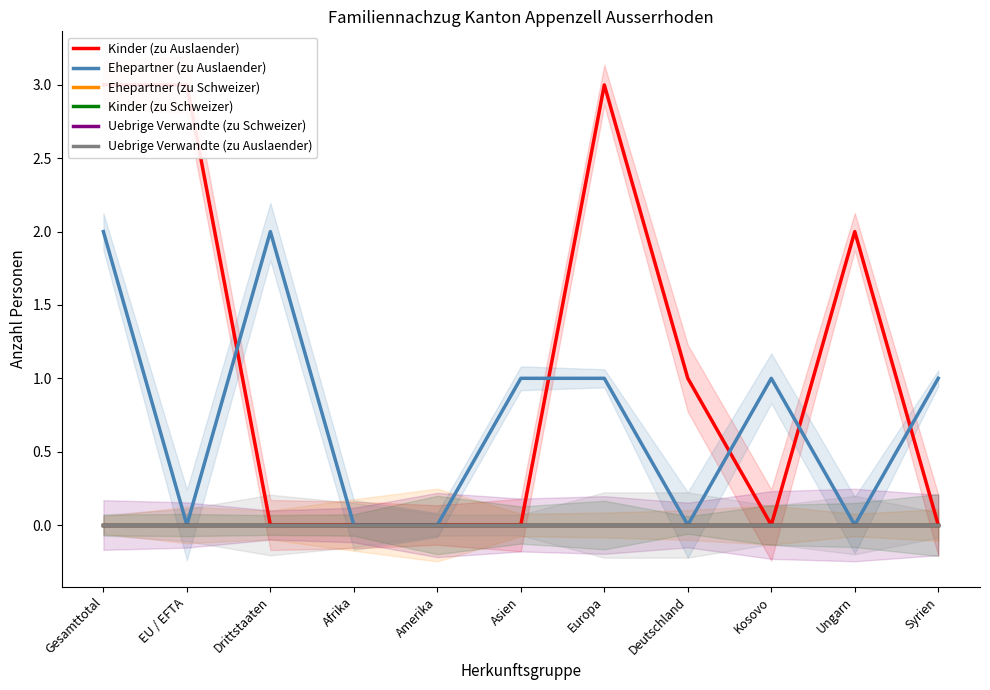

Is it true that Ehepartner (zu Auslaender) equals 2 at Drittstaaten?

True